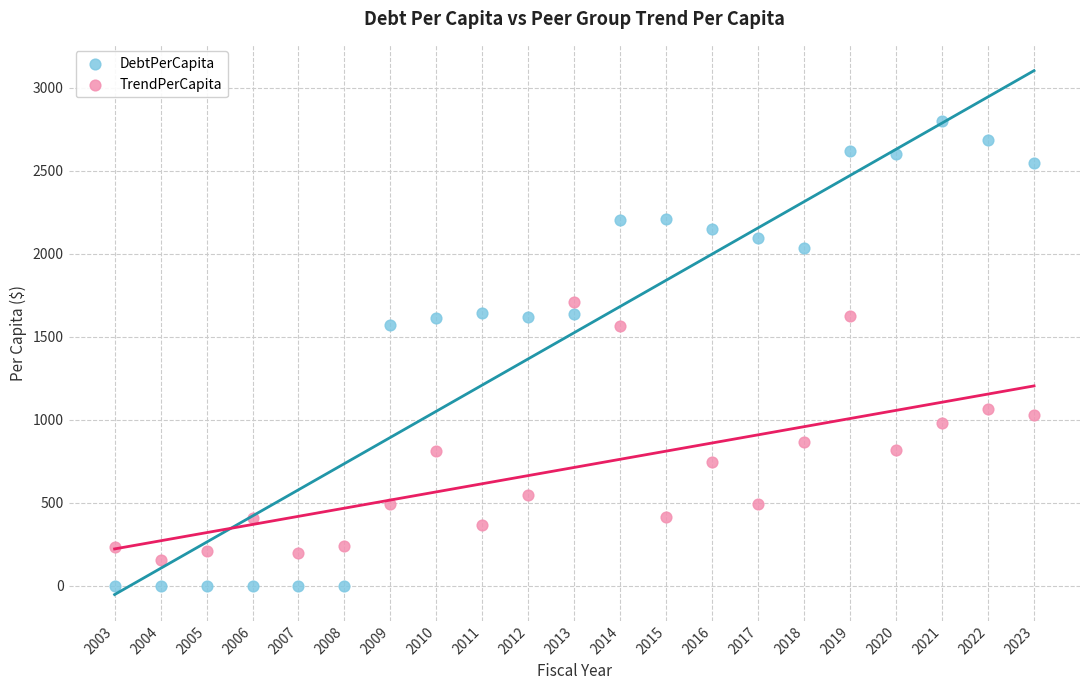

What is the X range (max minus min) for the scatter plot?

20.0